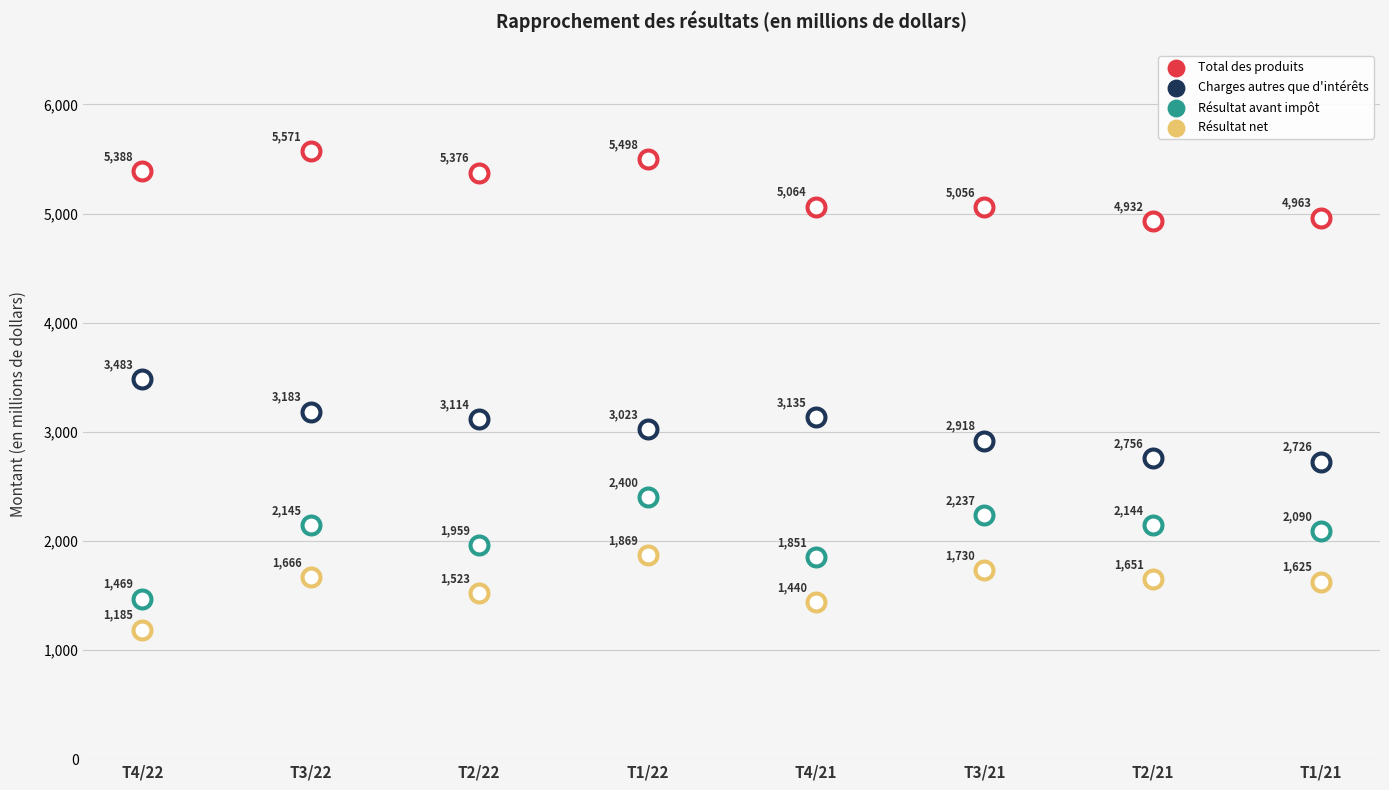

Which series reaches the maximum Y coordinate?

Total des produits